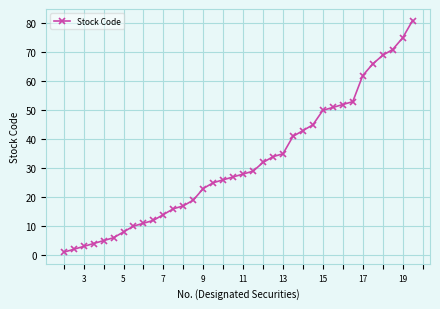

What is the sum of all values?

1146